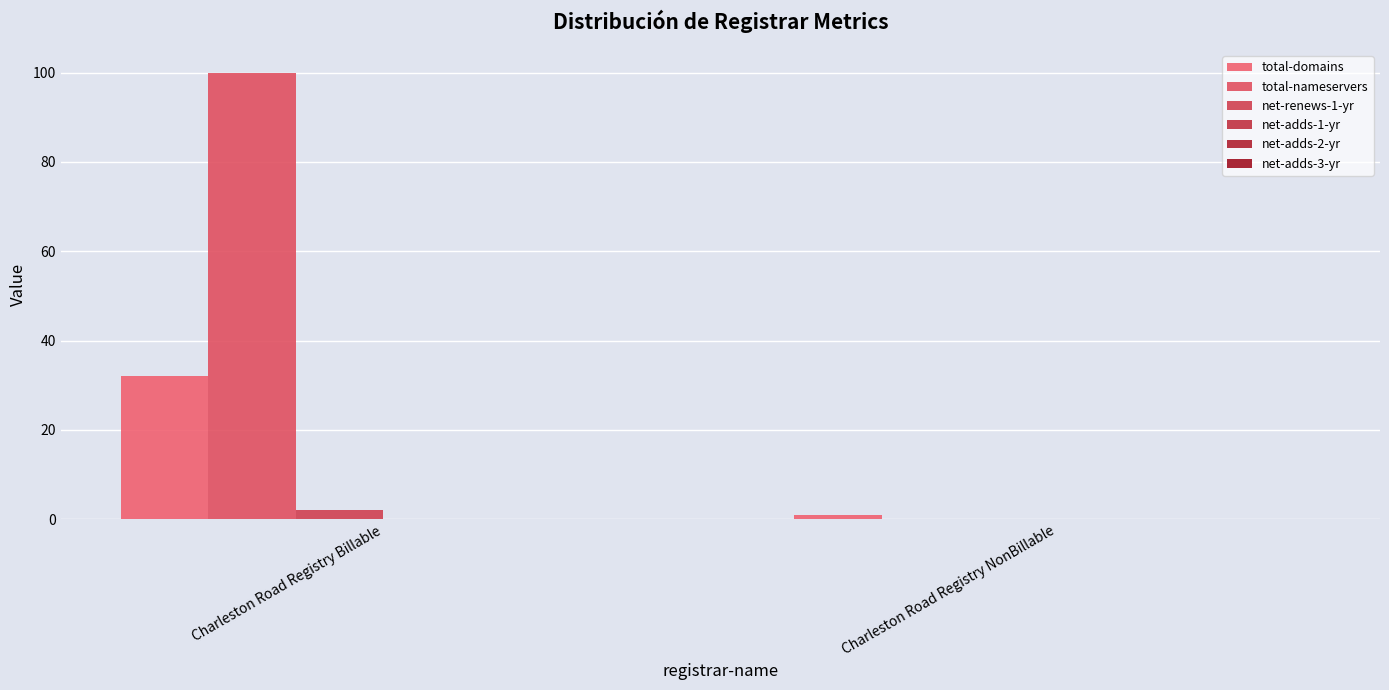

What is the label of the 2nd bar from the left?

Charleston Road Registry NonBillable